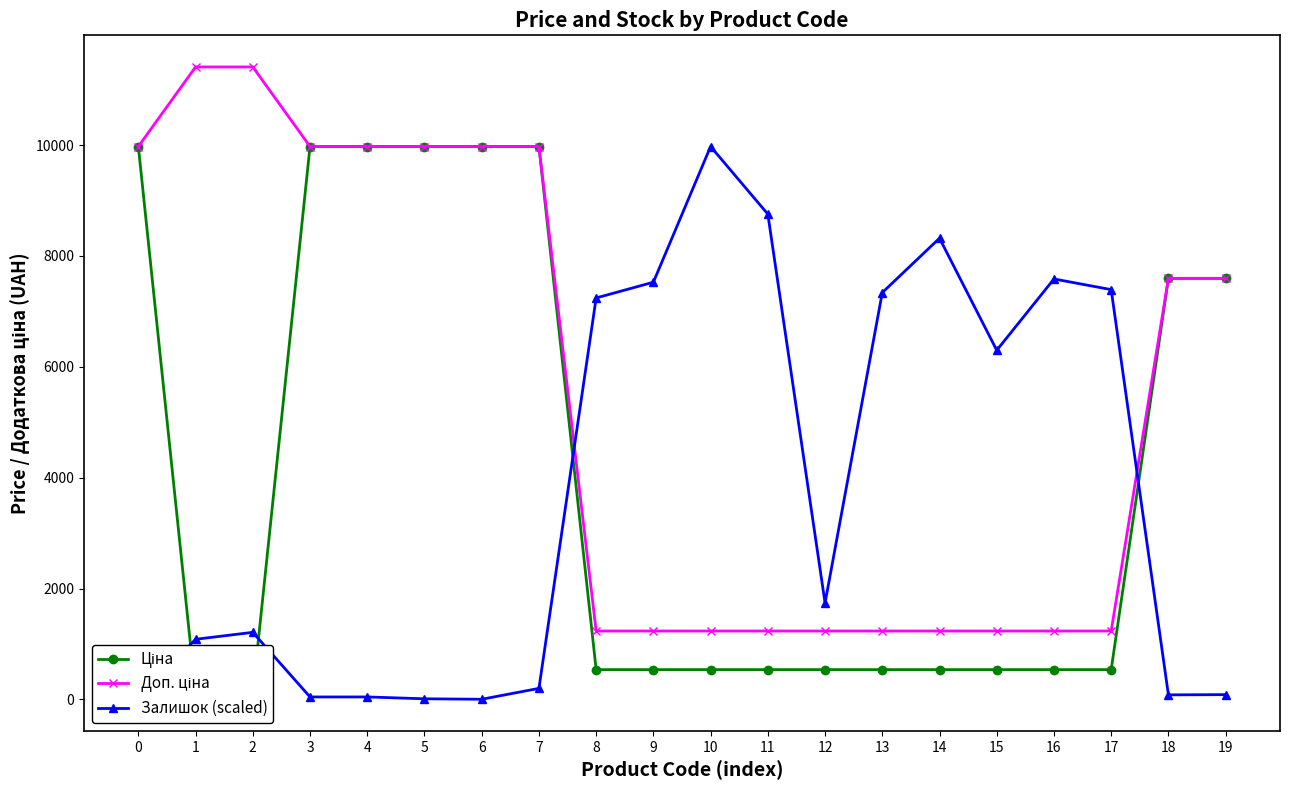

The value of Доп. ціна at 12 is 596.6. True or false?

False